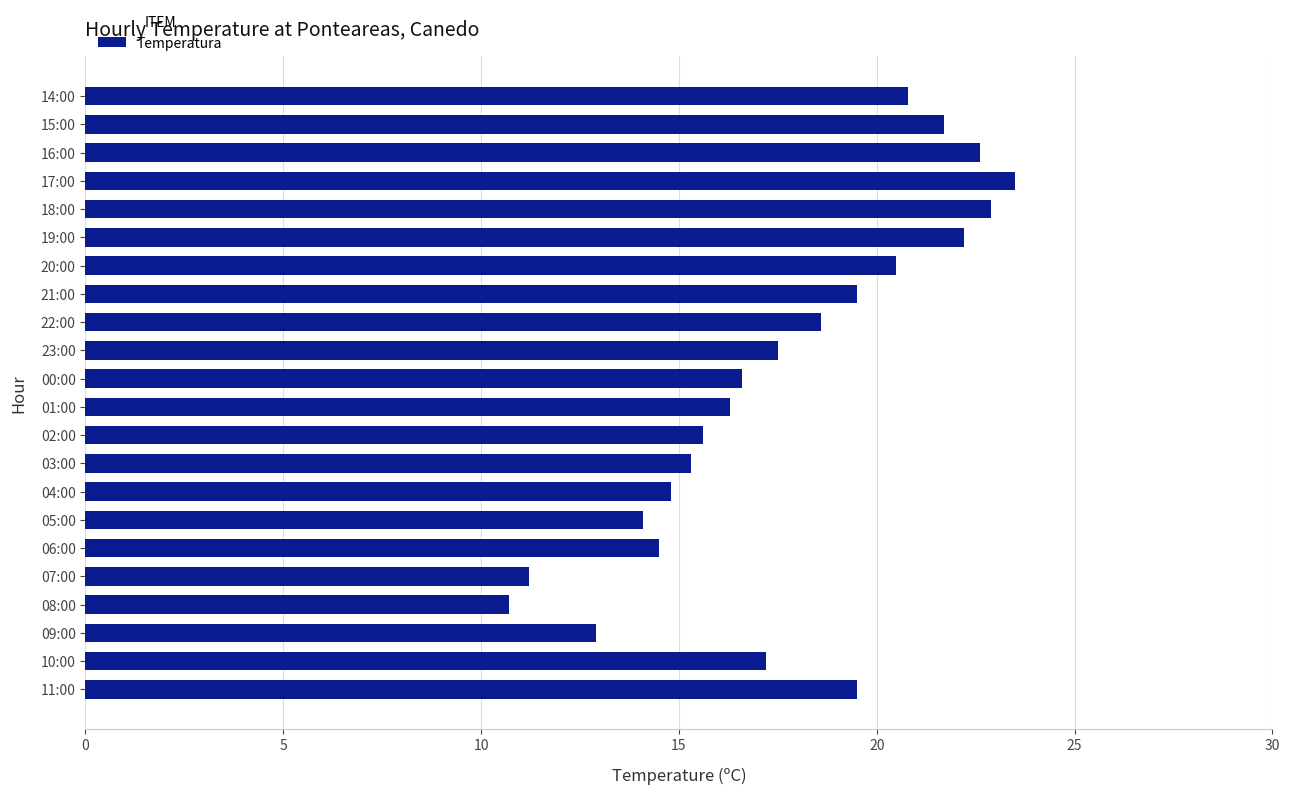

What is the difference between the maximum and second lowest values?

12.3